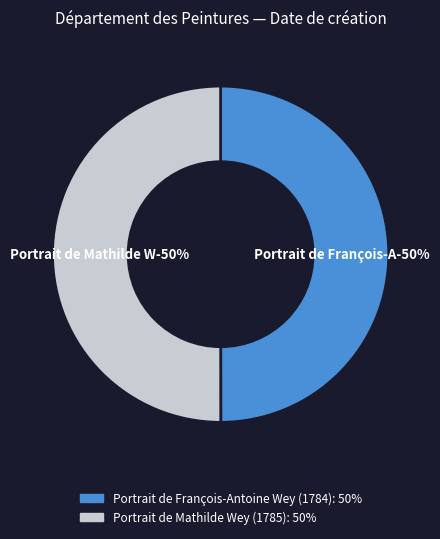

Approximately how many times larger is the value at Portrait de Mathilde Wey (1785) compared to Portrait de François-Antoine Wey (1784)?

1.0